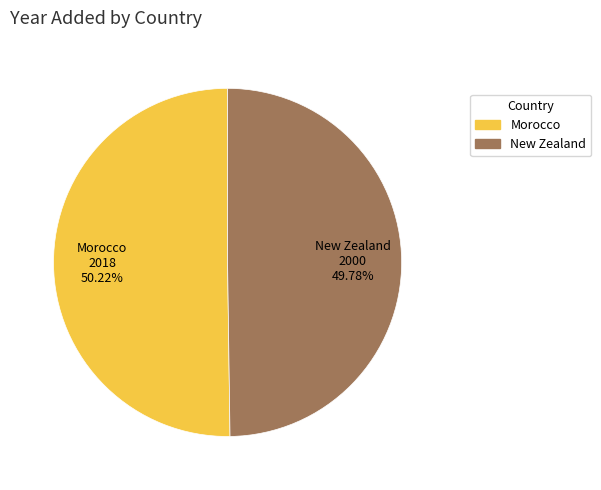

Is the sum of New Zealand and Morocco greater than half?

Yes